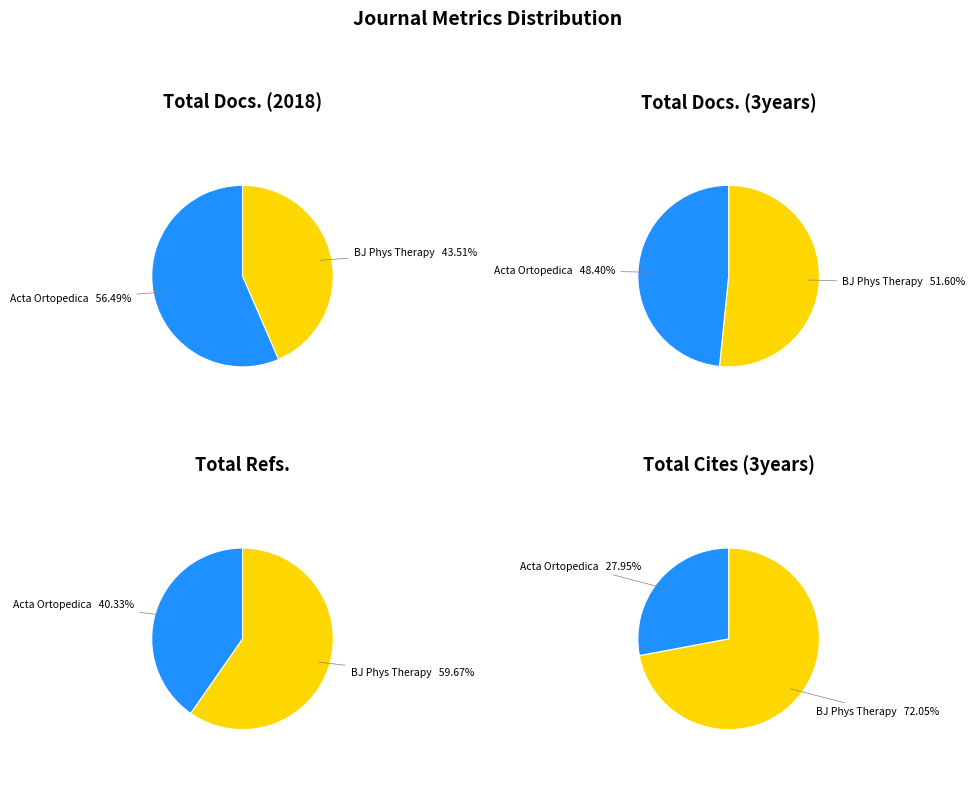

Is it true that Acta Ortopedica Brasileira is 57% of the pie?

False